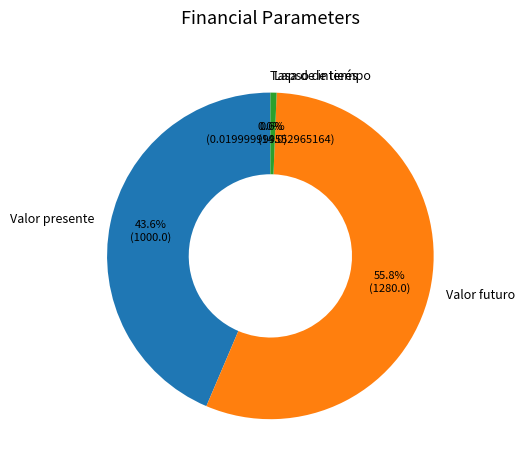

Which has a higher value, Lapso de tiempo or Valor futuro?

Valor futuro